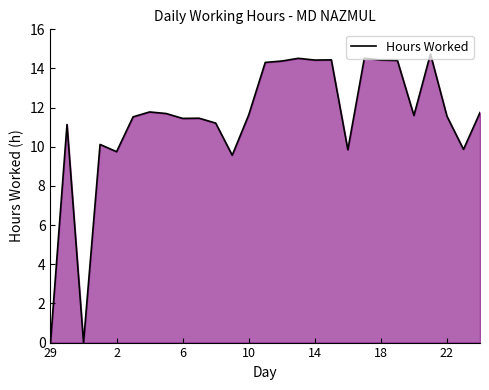

What is the greatest value displayed?

14.7